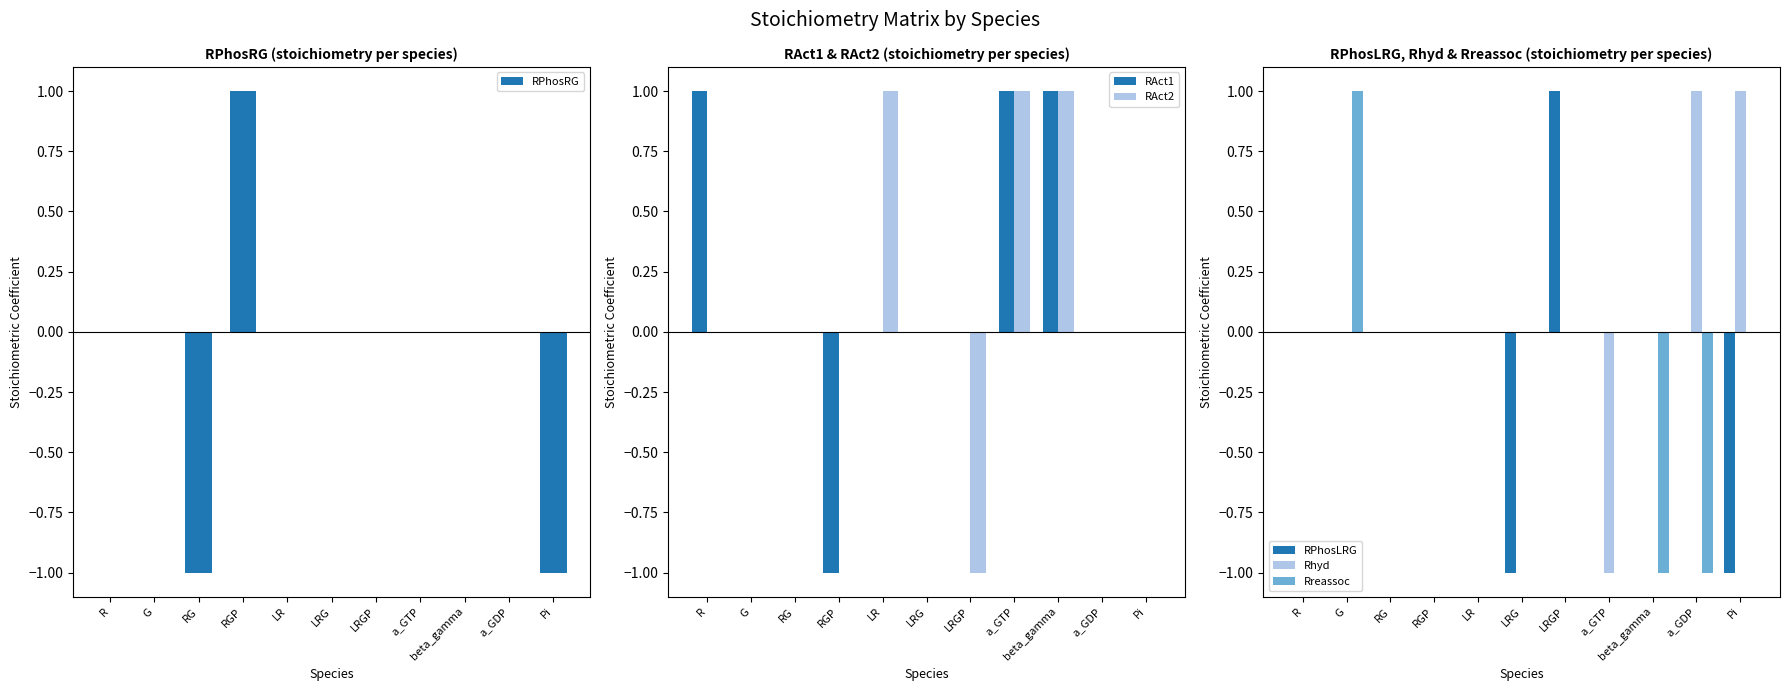

Reading left to right, list all the values displayed in this chart.

RPhosRG: R=0	G=0	RG=-1	RGP=1	LR=0	LRG=0	LRGP=0	a_GTP=0	beta_gamma=0	a_GDP=0	Pi=-1
RAct1: R=1	G=0	RG=0	RGP=-1	LR=0	LRG=0	LRGP=0	a_GTP=1	beta_gamma=1	a_GDP=0	Pi=0
RAct2: R=0	G=0	RG=0	RGP=0	LR=1	LRG=0	LRGP=-1	a_GTP=1	beta_gamma=1	a_GDP=0	Pi=0
RPhosLRG: R=0	G=0	RG=0	RGP=0	LR=0	LRG=-1	LRGP=1	a_GTP=0	beta_gamma=0	a_GDP=0	Pi=-1
Rhyd: R=0	G=0	RG=0	RGP=0	LR=0	LRG=0	LRGP=0	a_GTP=-1	beta_gamma=0	a_GDP=1	Pi=1
Rreassoc: R=0	G=1	RG=0	RGP=0	LR=0	LRG=0	LRGP=0	a_GTP=0	beta_gamma=-1	a_GDP=-1	Pi=0